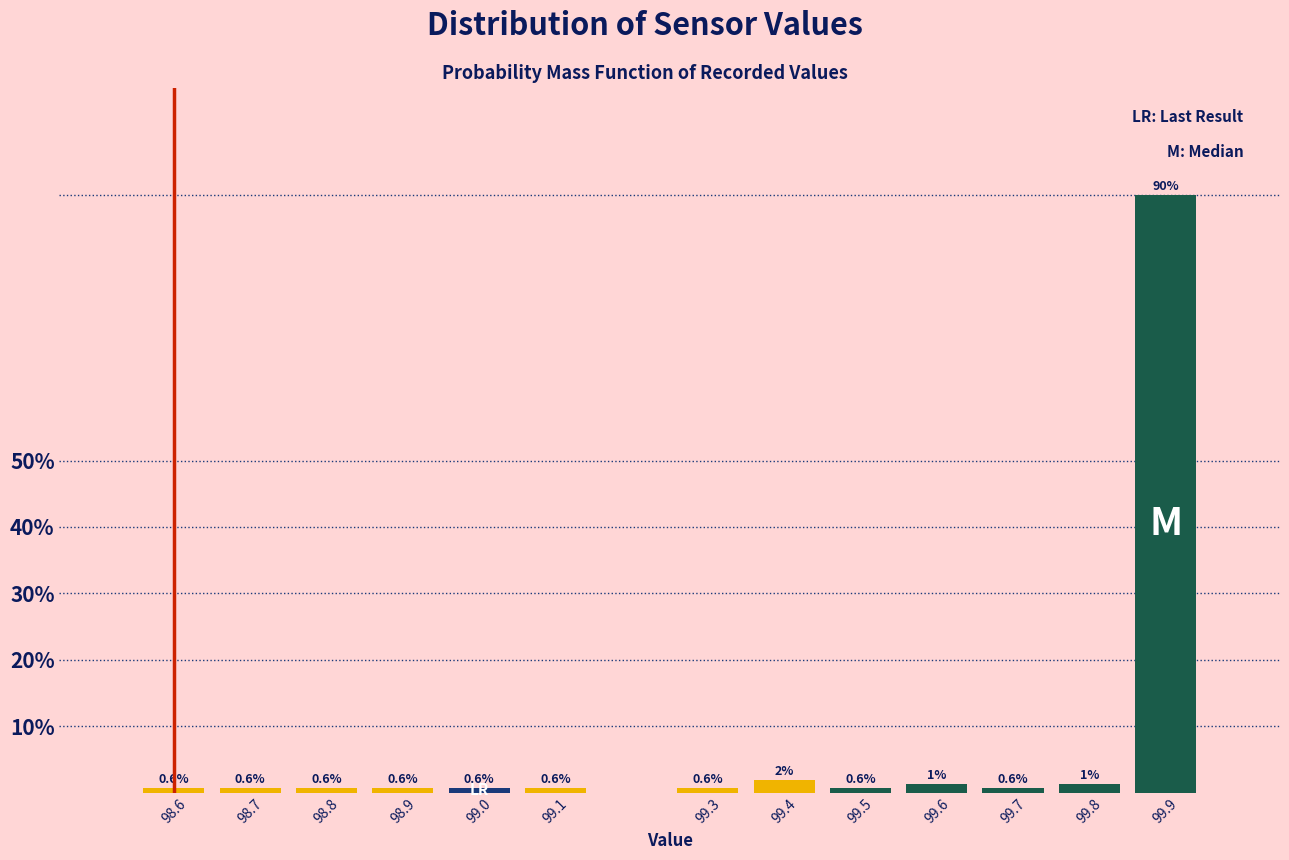

The chart shows a value of 0.6 at 99.7. True or false?

True